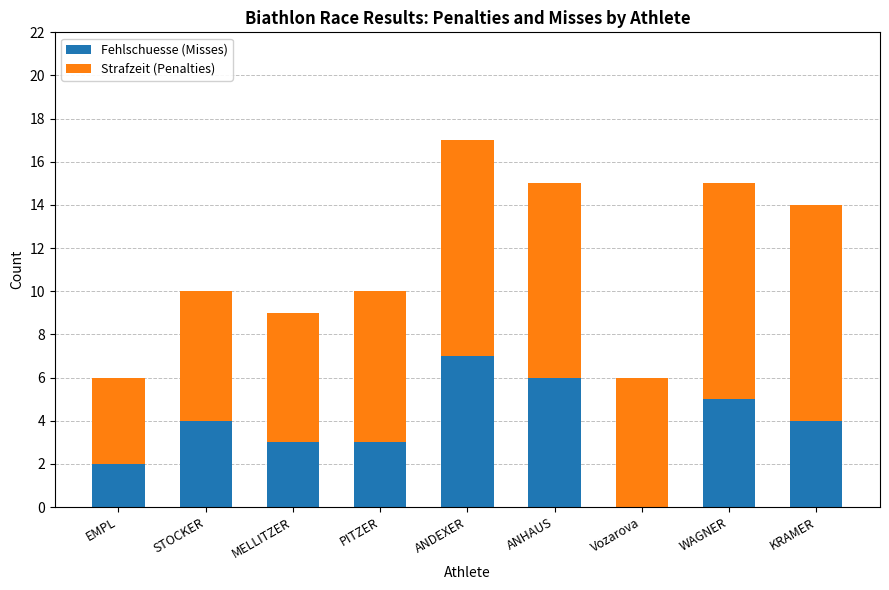

What are all the series names shown in the legend?

Fehlschuesse (Misses), Strafzeit (Penalties)